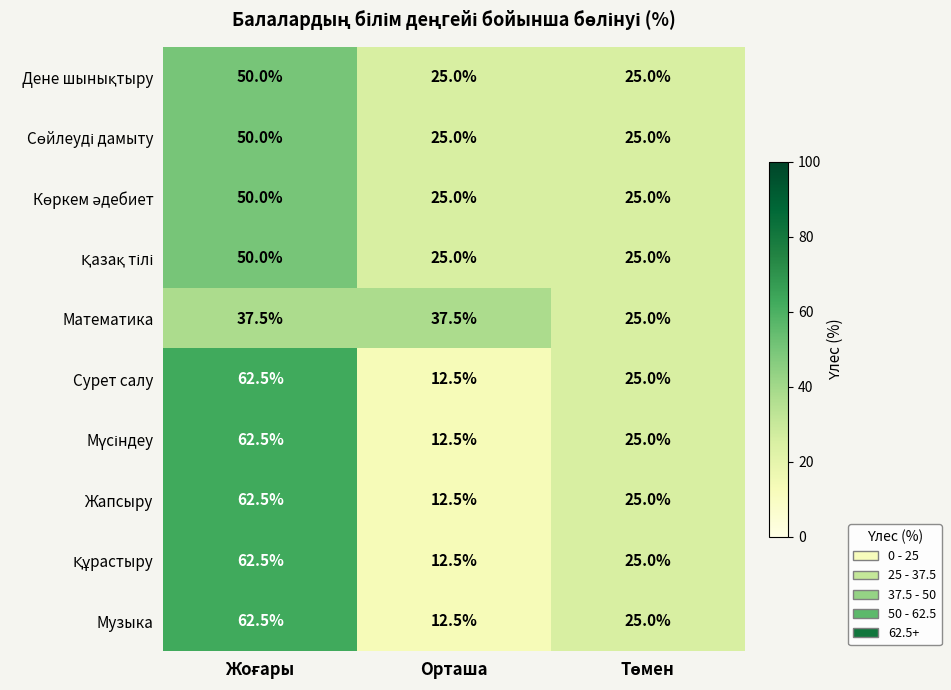

What is the average value of the Сурет салу series?

33.3